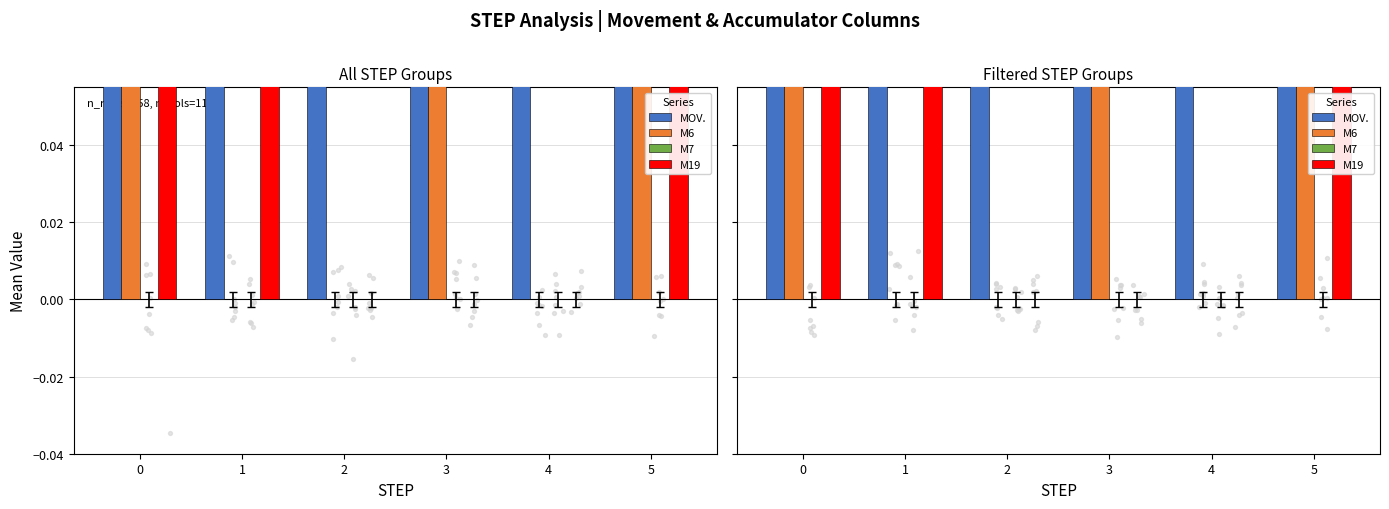

Which series has the largest total across all categories?

MOV.